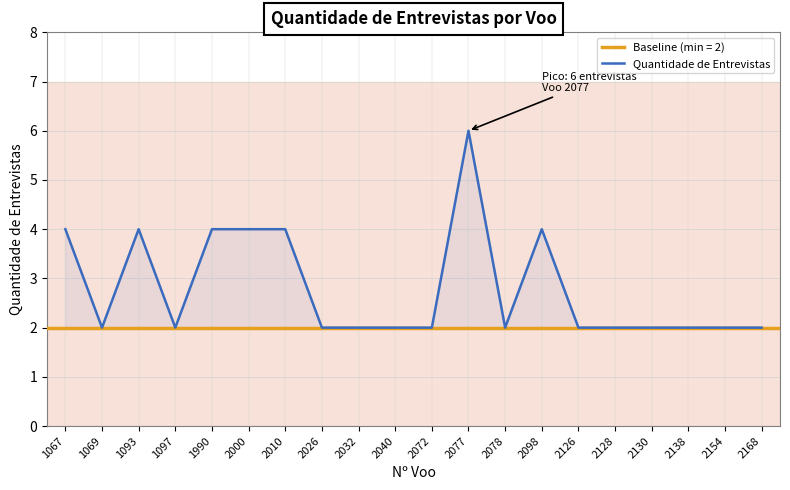

What is the approximate value at 2098?

4